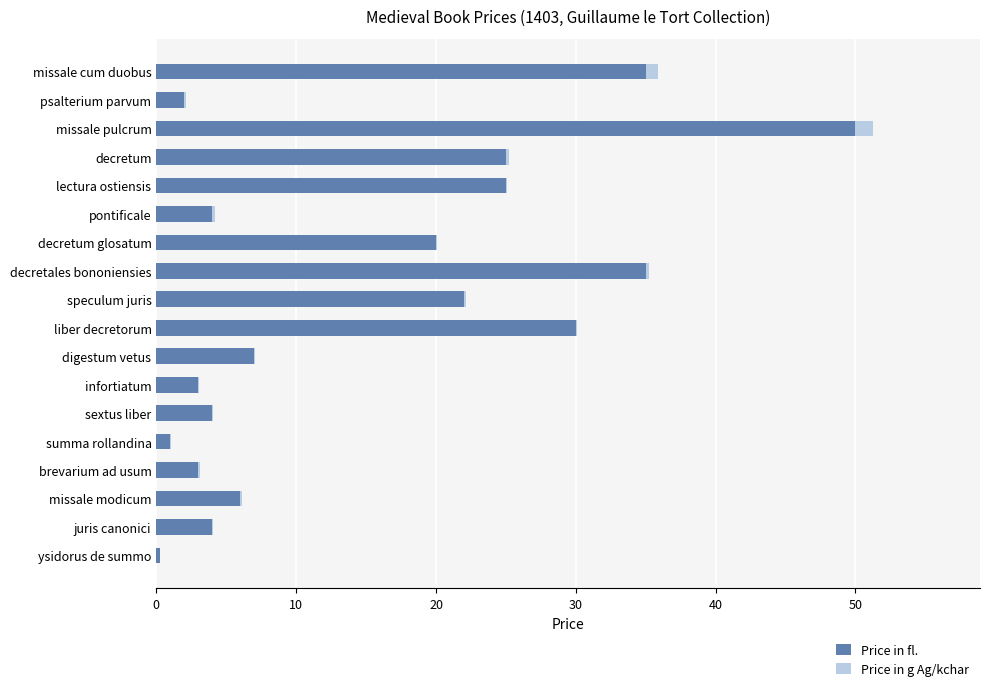

Is it true that Price in fl. equals 20.0 at decretum glosatum?

True